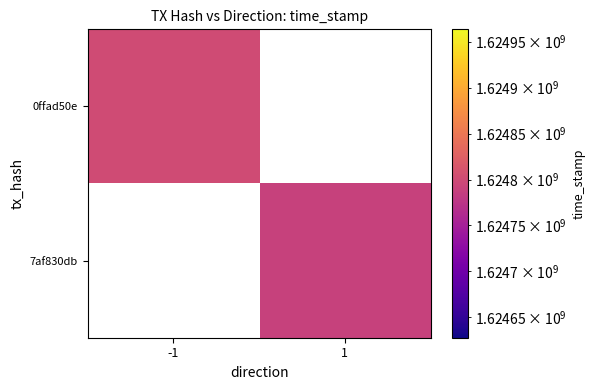

How many values in 7af830db are above zero?

1